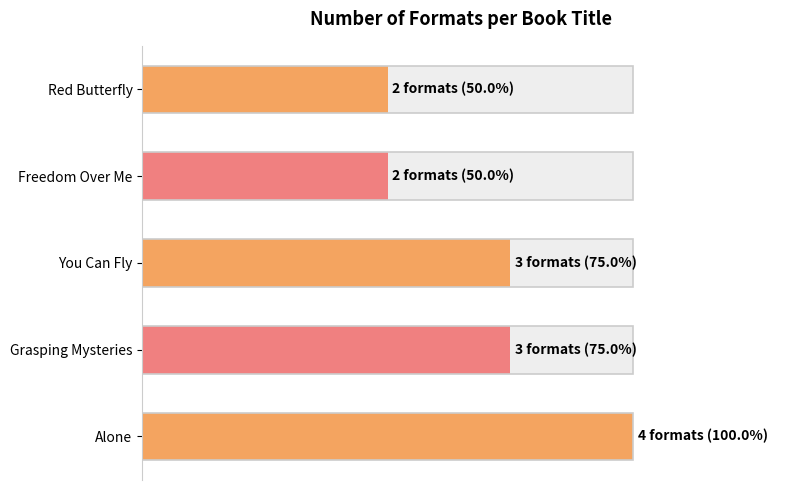

Count the values in the range 50 to 75.

4